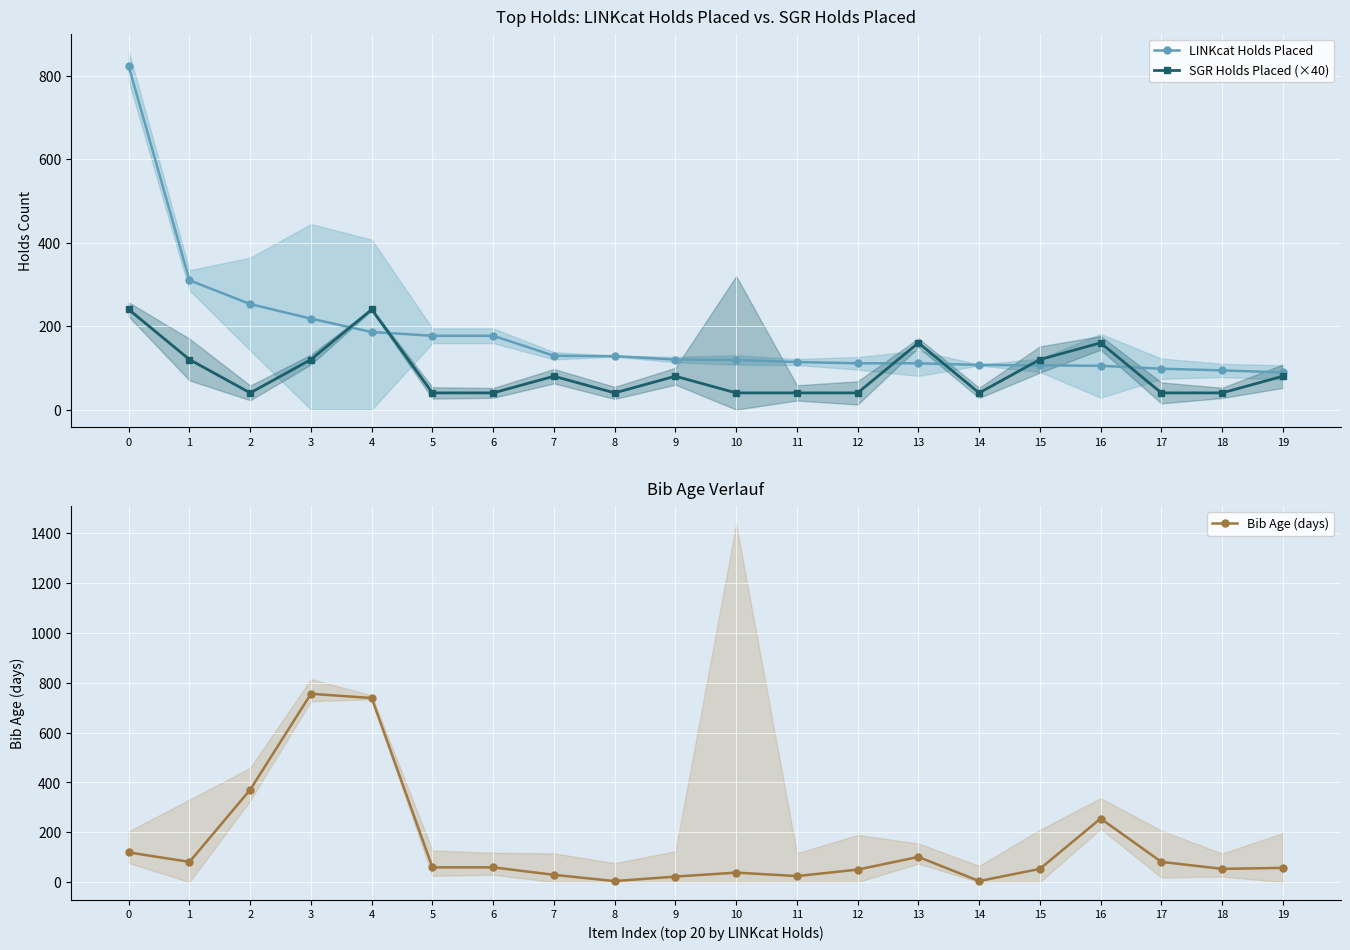

How many interior local peaks does the Bib Age (days) series have?

4